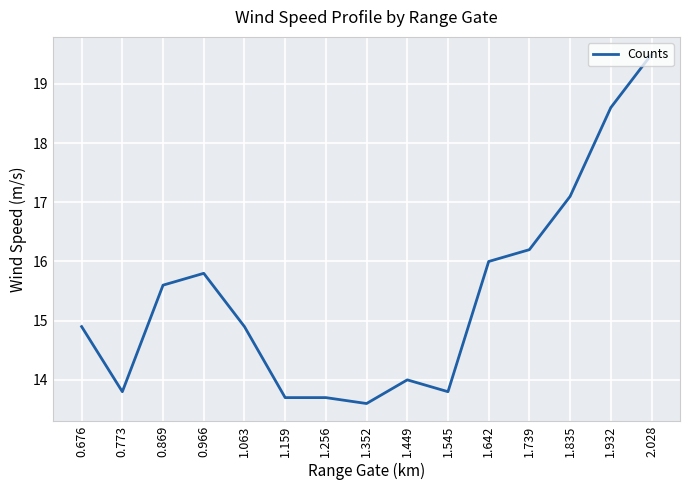

What position from the right is 0.676?

15